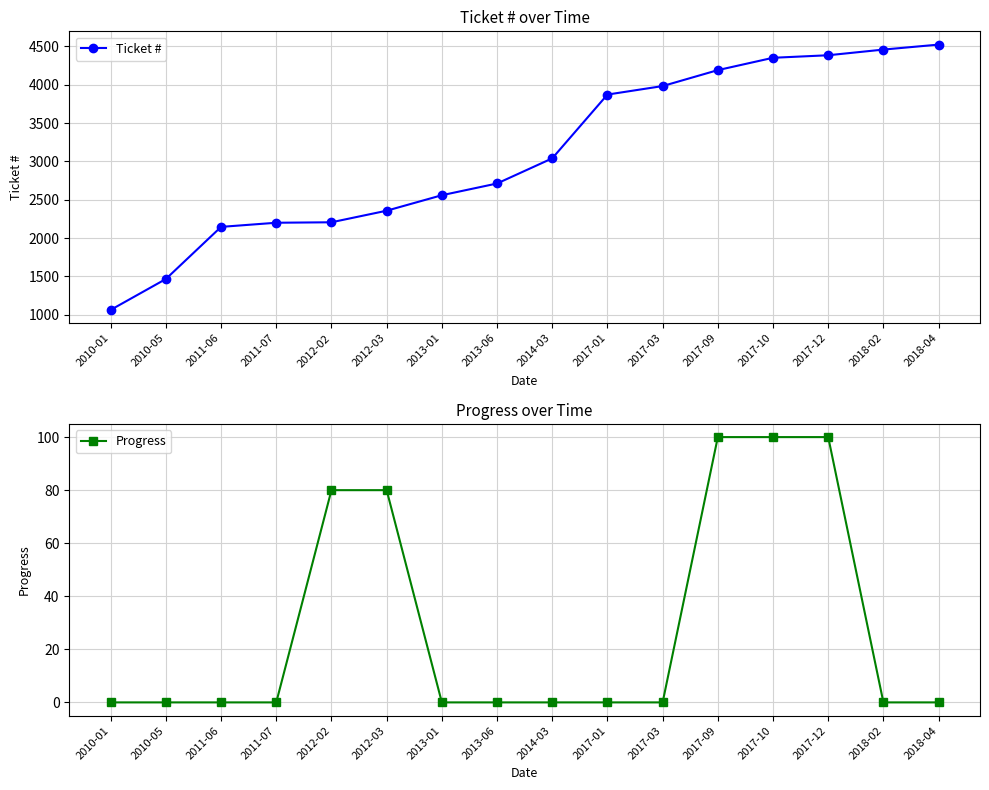

Which series has the largest total across all categories?

Ticket #